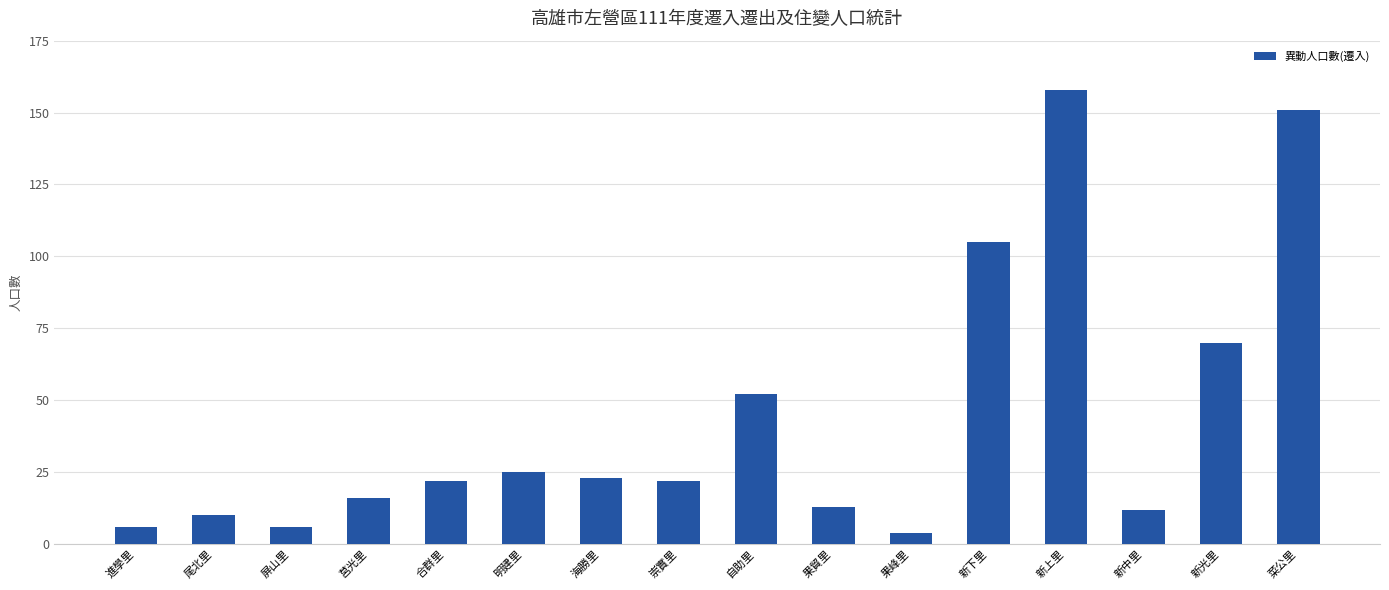

Reading right to left, extract all data points from this chart.

菜公里=151	新光里=70	新中里=12	新上里=158	新下里=105	果峰里=4	果貿里=13	自助里=52	崇實里=22	海勝里=23	明建里=25	合群里=22	莒光里=16	屏山里=6	尾北里=10	進學里=6